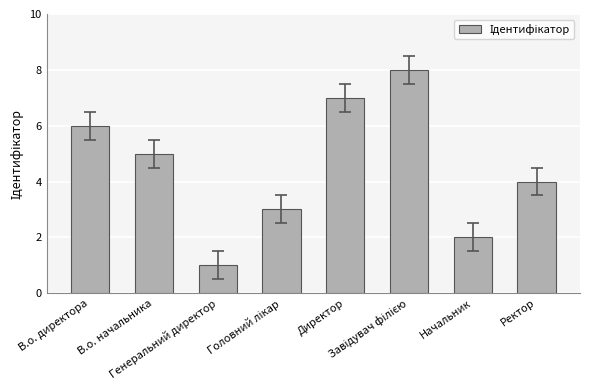

What is the label of the 7th bar from the right?

В.о. начальника